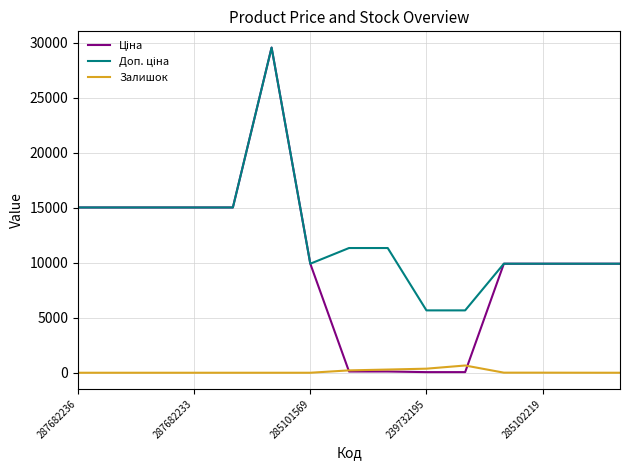

What is the maximum value for Залишок?

658.0